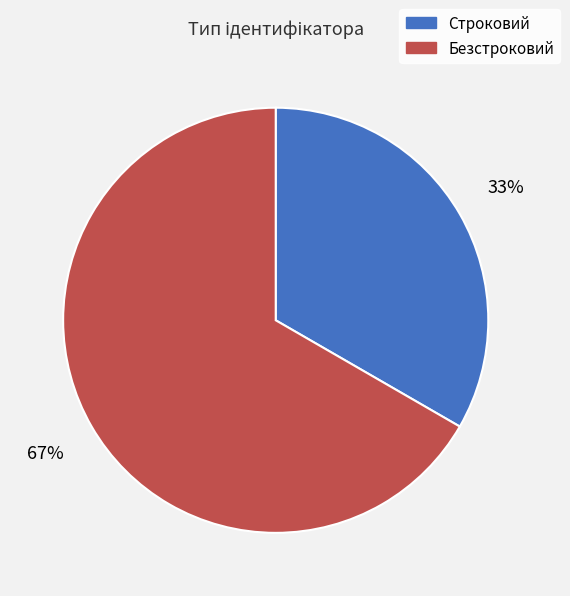

To the nearest percent, what is the combined percentage of Строковий and Безстроковий?

100%